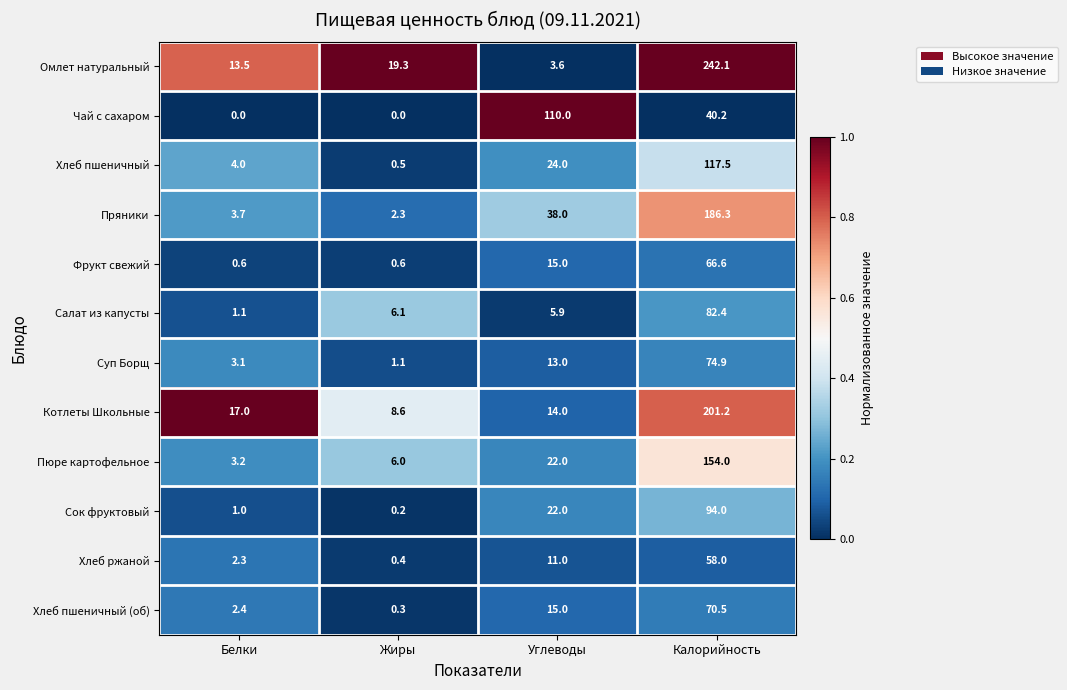

Rank the series by their maximum value, from lowest to highest.

Хлеб ржаной, Фрукт свежий, Хлеб пшеничный (об), Суп Борщ, Салат из капусты, Сок фруктовый, Чай с сахаром, Хлеб пшеничный, Пюре картофельное, Пряники, Котлеты Школьные, Омлет натуральный